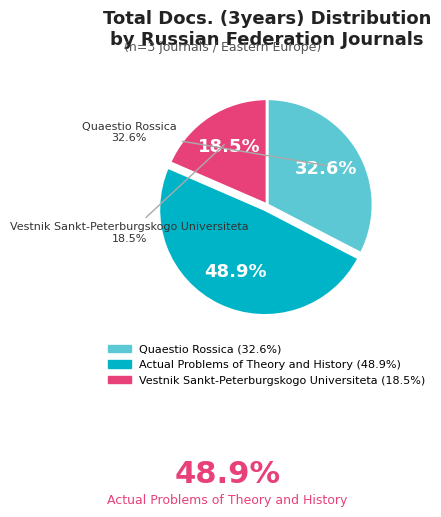

Does any single category account for the majority?

No